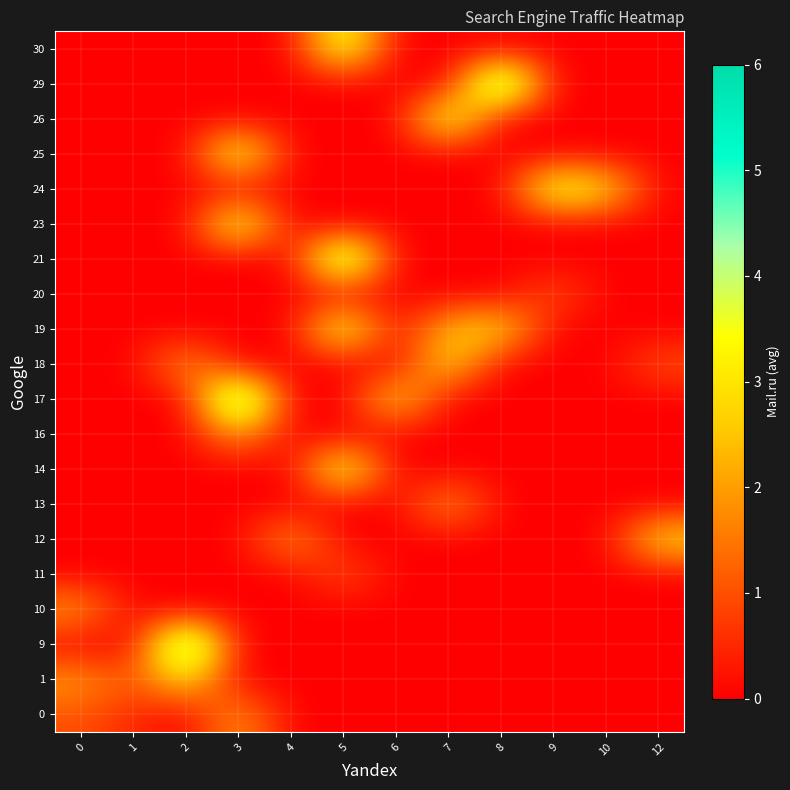

What is the difference between the highest and lowest values at 12?

3.0